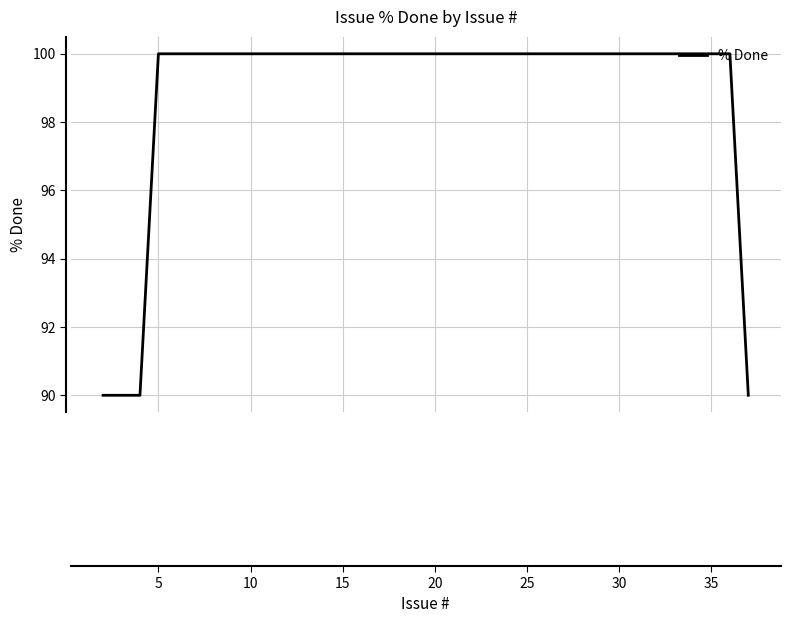

What is the smallest value displayed?

90